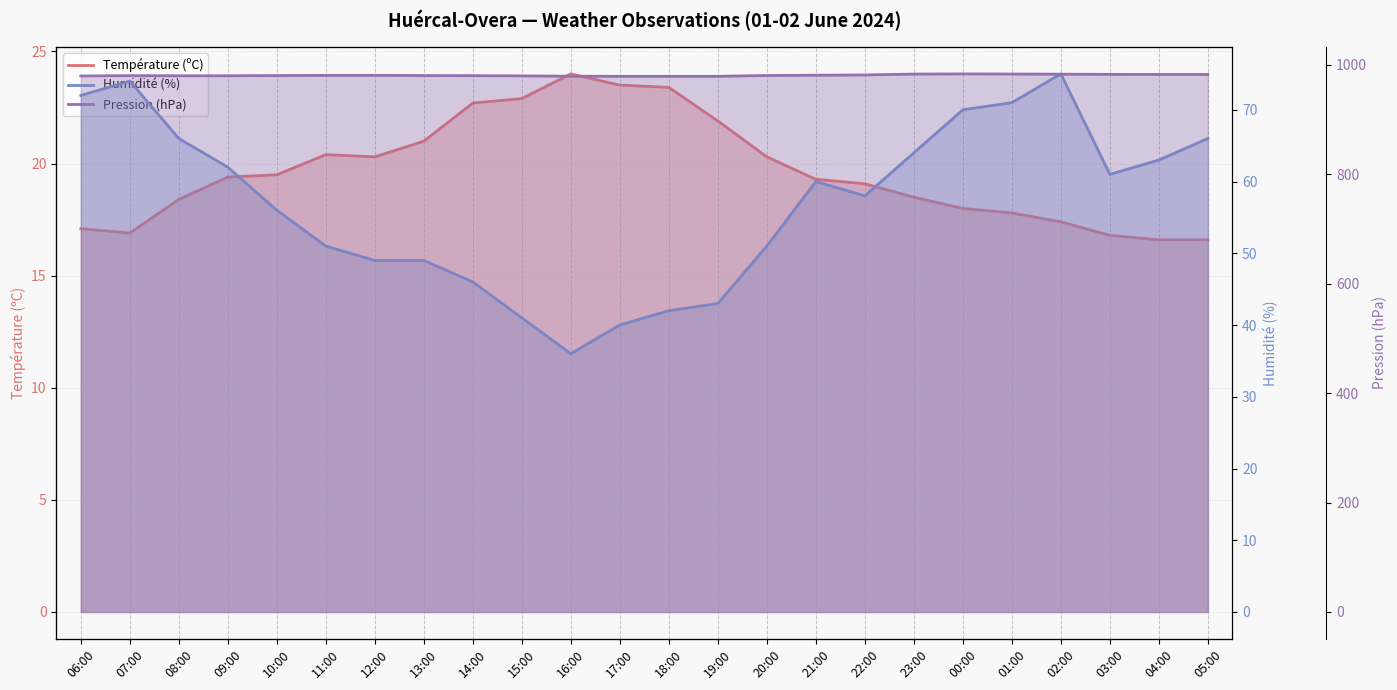

Reading right to left, extract all data points from this chart.

Température (ºC): 05:00=16.6	04:00=16.6	03:00=16.8	02:00=17.4	01:00=17.8	00:00=18.0	23:00=18.5	22:00=19.1	21:00=19.3	20:00=20.3	19:00=21.9	18:00=23.4	17:00=23.5	16:00=24.0	15:00=22.9	14:00=22.7	13:00=21.0	12:00=20.3	11:00=20.4	10:00=19.5	09:00=19.4	08:00=18.4	07:00=16.9	06:00=17.1
Humidité (%): 05:00=66.0	04:00=63.0	03:00=61.0	02:00=75.0	01:00=71.0	00:00=70.0	23:00=64.0	22:00=58.0	21:00=60.0	20:00=51.0	19:00=43.0	18:00=42.0	17:00=40.0	16:00=36.0	15:00=41.0	14:00=46.0	13:00=49.0	12:00=49.0	11:00=51.0	10:00=56.0	09:00=62.0	08:00=66.0	07:00=74.0	06:00=72.0
Pression (hPa): 05:00=982.4	04:00=982.4	03:00=982.6	02:00=982.9	01:00=983.2	00:00=983.4	23:00=983.1	22:00=981.5	21:00=981.0	20:00=980.5	19:00=979.0	18:00=979.0	17:00=979.0	16:00=979.2	15:00=979.8	14:00=980.2	13:00=980.4	12:00=980.8	11:00=980.7	10:00=980.4	09:00=980.0	08:00=980.0	07:00=980.2	06:00=979.7